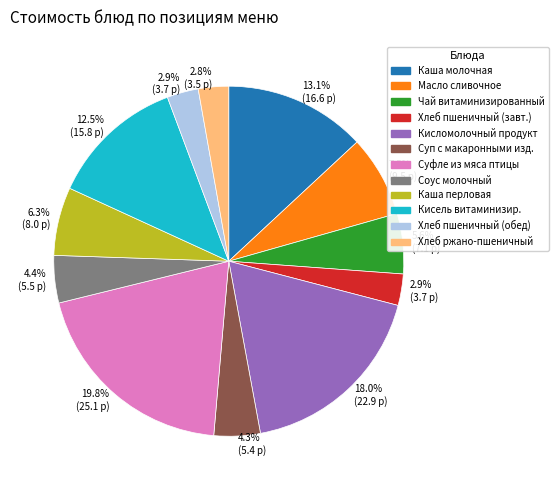

Is there any slice that represents more than half of the pie?

No